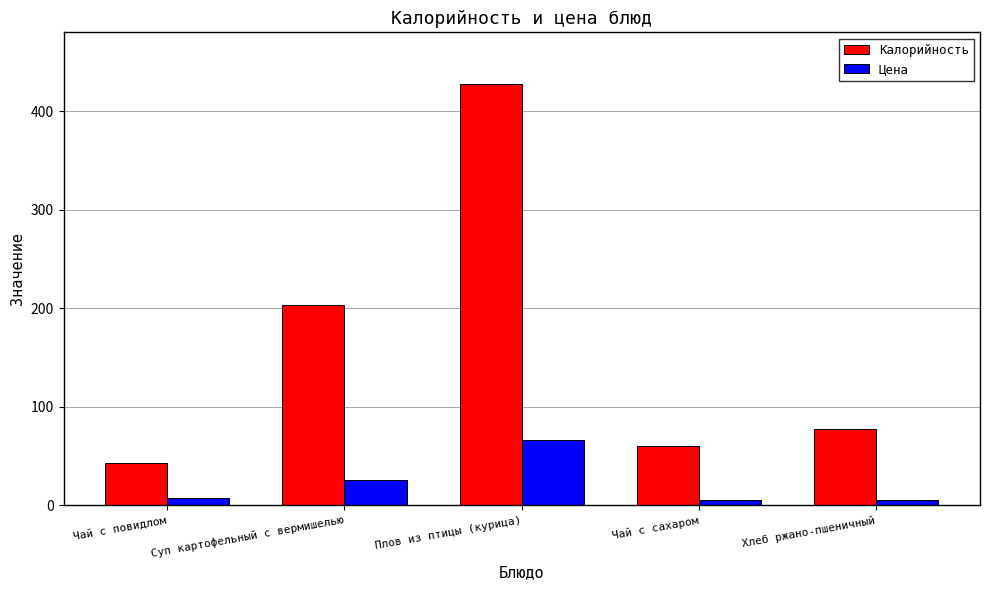

What is the difference between the maximum and second lowest values in the Цена series?

61